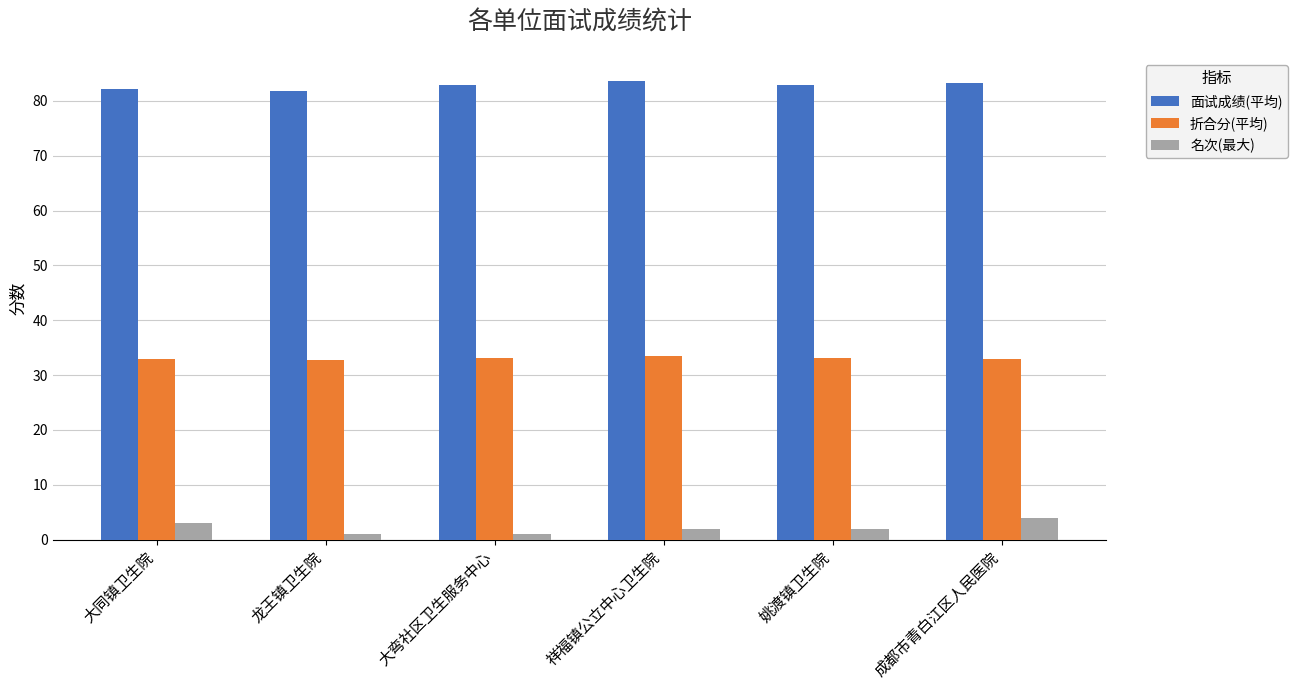

How many bars are there in each group?

3